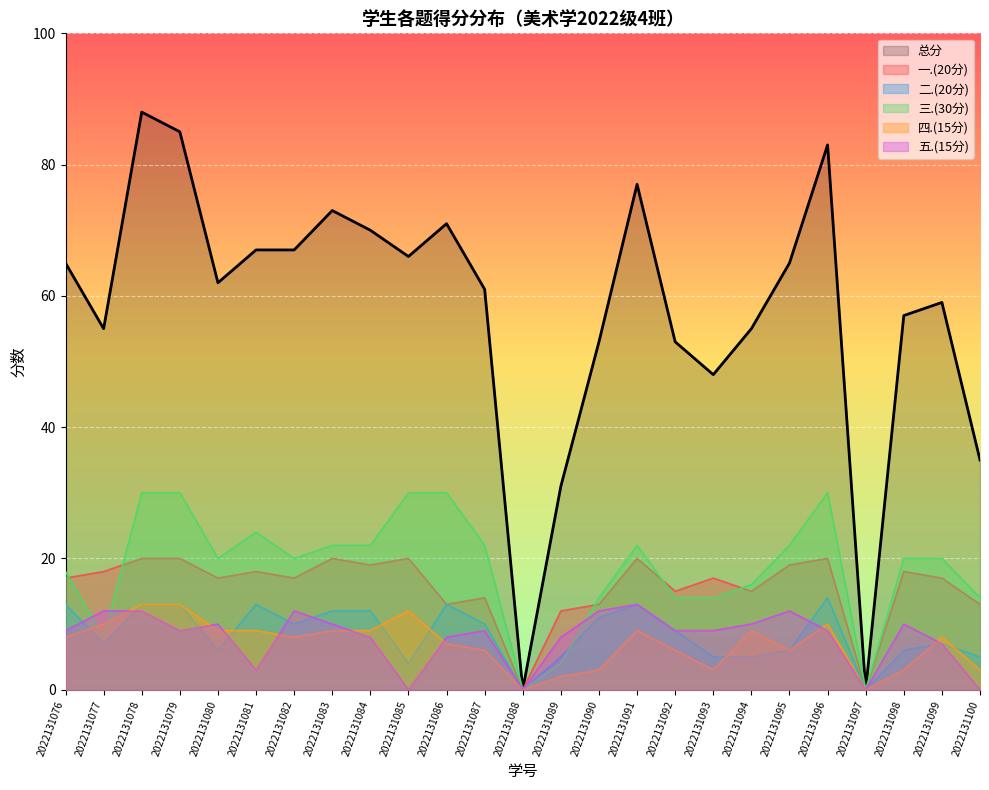

True or false: 三.(30分) has a value of 20 at 2022131096.

False